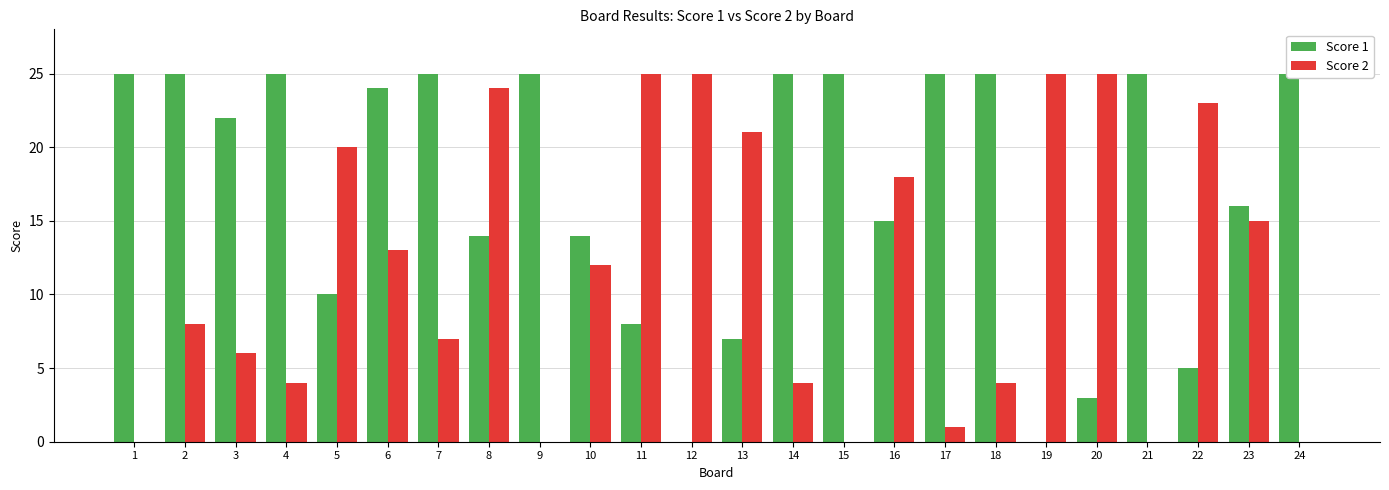

True or false: Score 1 has a value of 9 at 18.

False